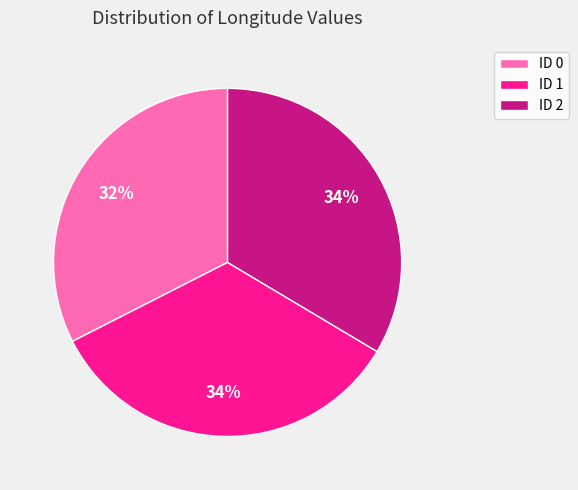

Is there any slice that represents more than half of the pie?

No